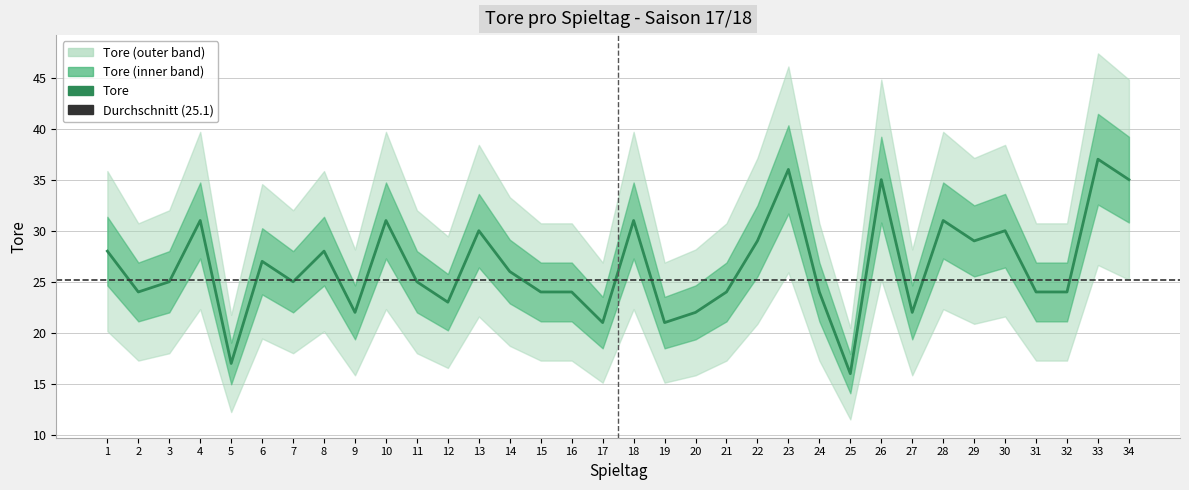

Does the chart have visible grid lines?

Yes